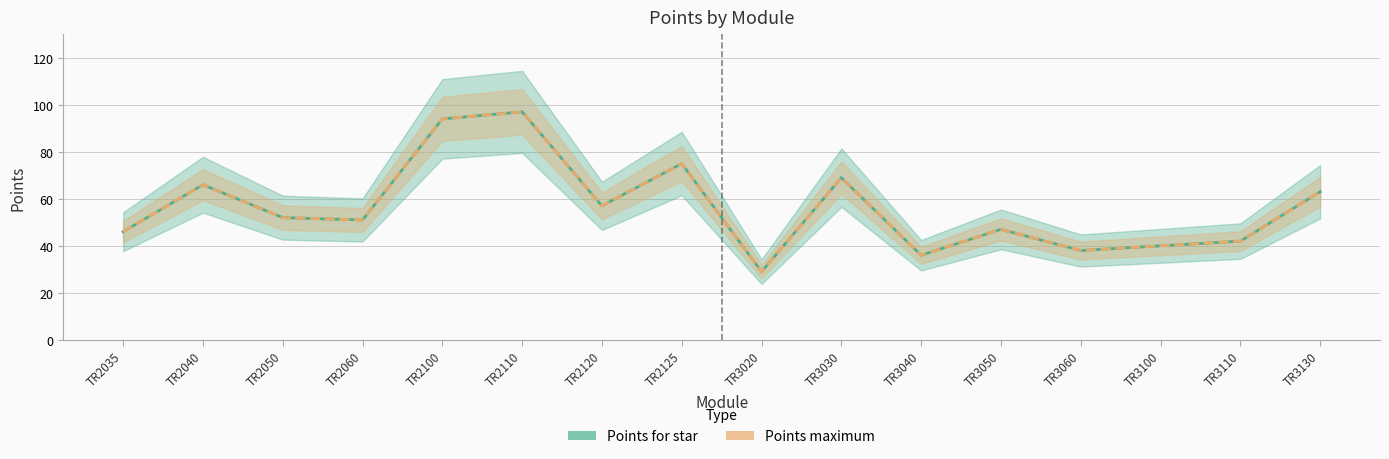

Reading left to right, what are all the values shown in this chart?

Points for star: 46	66	52	51	94	97	57	75	29	69	36	47	38	40	42	63
Points maximum: 46	66	52	51	94	97	57	75	29	69	36	47	38	40	42	63